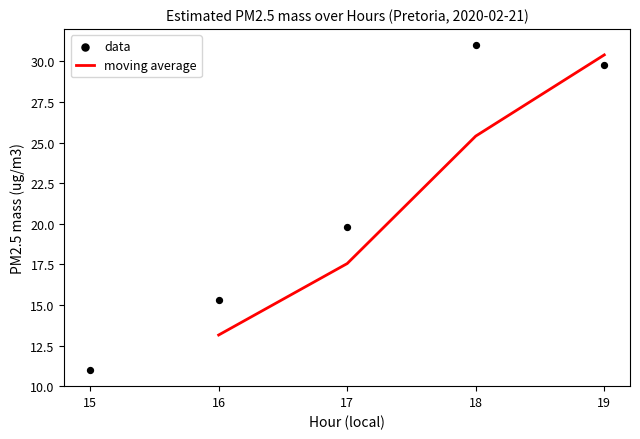

Which has a higher value, 15 or 18?

18